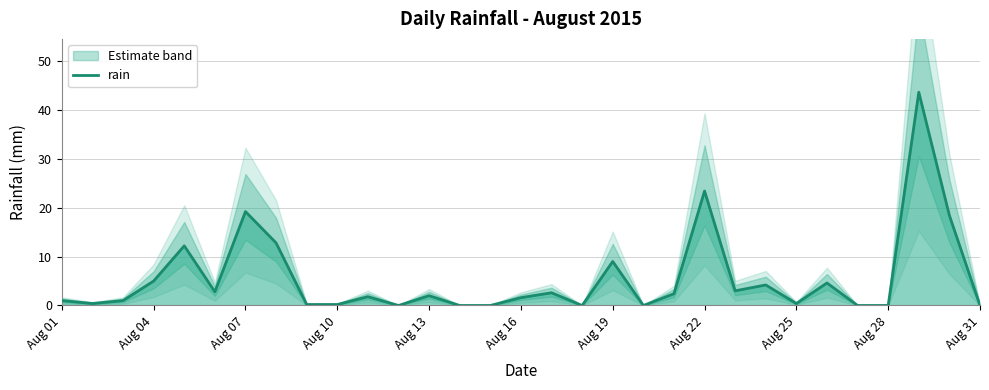

What is the value of the 29th point from the left?

43.6